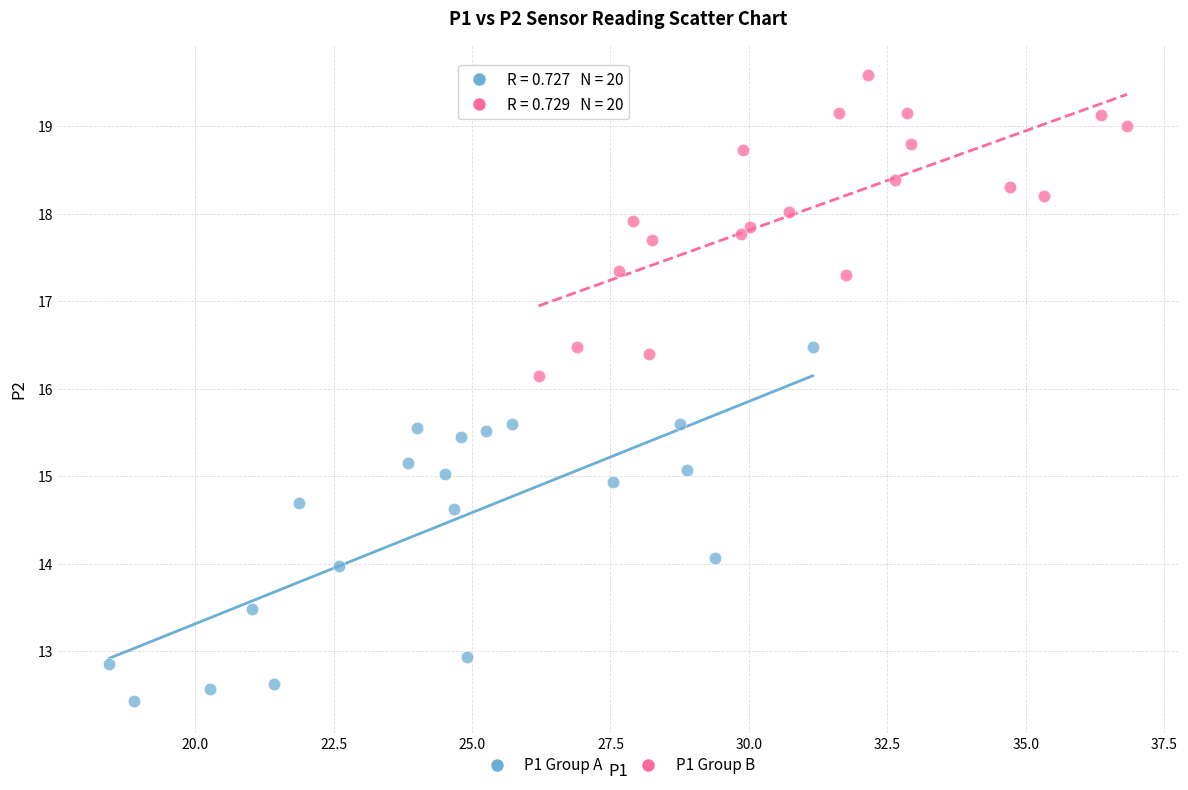

Which series contains the lowest Y value?

P1 Group A